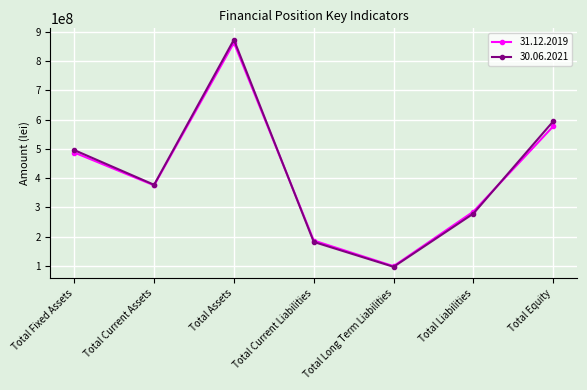

What is the sum of all 30.06.2021 values?

2898579348